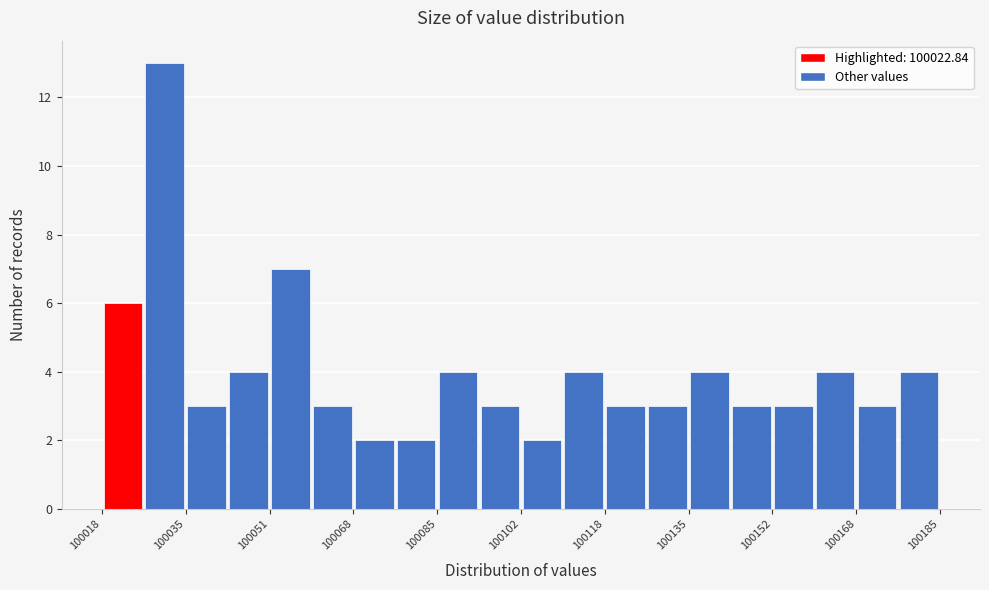

Reading left to right, list every bar in this chart as the range it spans on the x-axis followed by its height. Neither the bar edges nor the heights are printed on the chart, so give them approximately, as read against the axes.

100018 to 100026: 6
100026 to 100034: 13
100034 to 100044: 3
100044 to 100052: 4
100052 to 100060: 7
100060 to 100068: 3
100068 to 100076: 2
100076 to 100084: 2
100084 to 100094: 4
100094 to 100102: 3
100102 to 100110: 2
100110 to 100118: 4
100118 to 100126: 3
100126 to 100134: 3
100134 to 100144: 4
100144 to 100152: 3
100152 to 100160: 3
100160 to 100168: 4
100168 to 100176: 3
100176 to 100186: 4